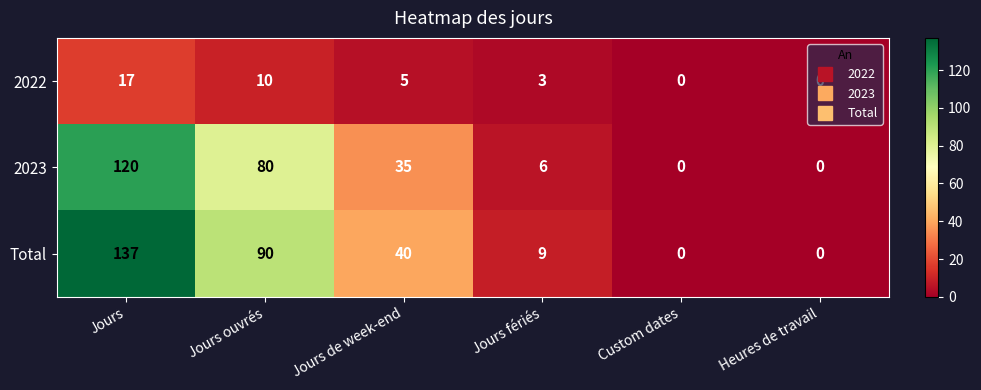

The value of Total at Heures de travail is -64. True or false?

False